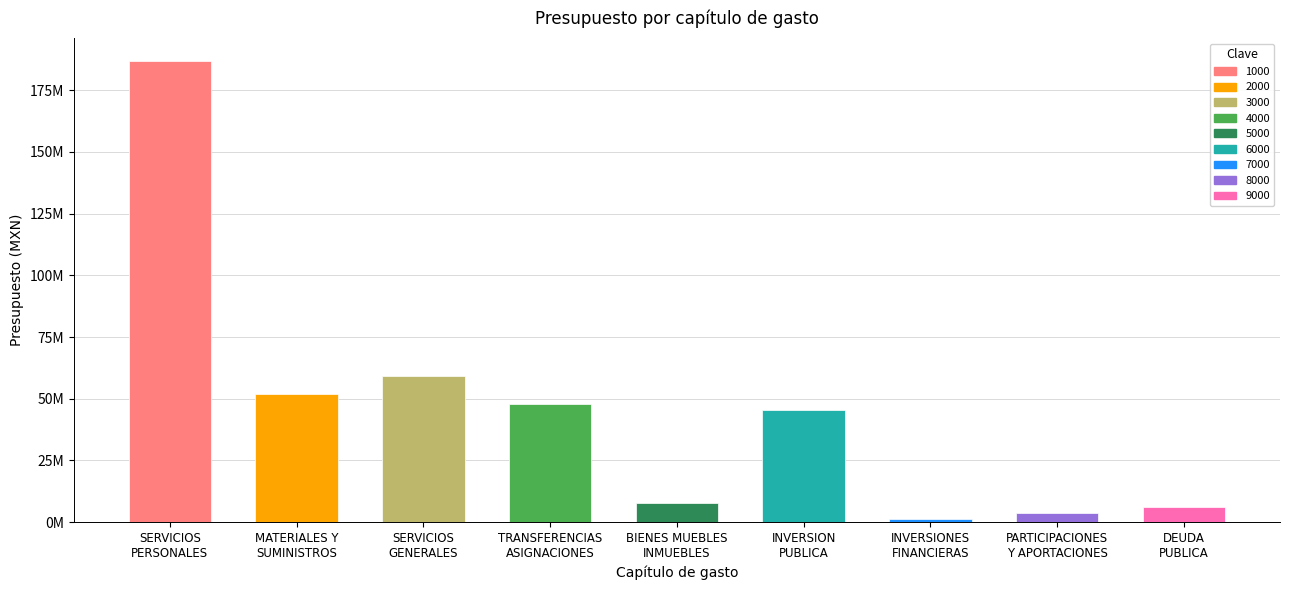

What is the difference between the second highest and minimum values?

57845090.6